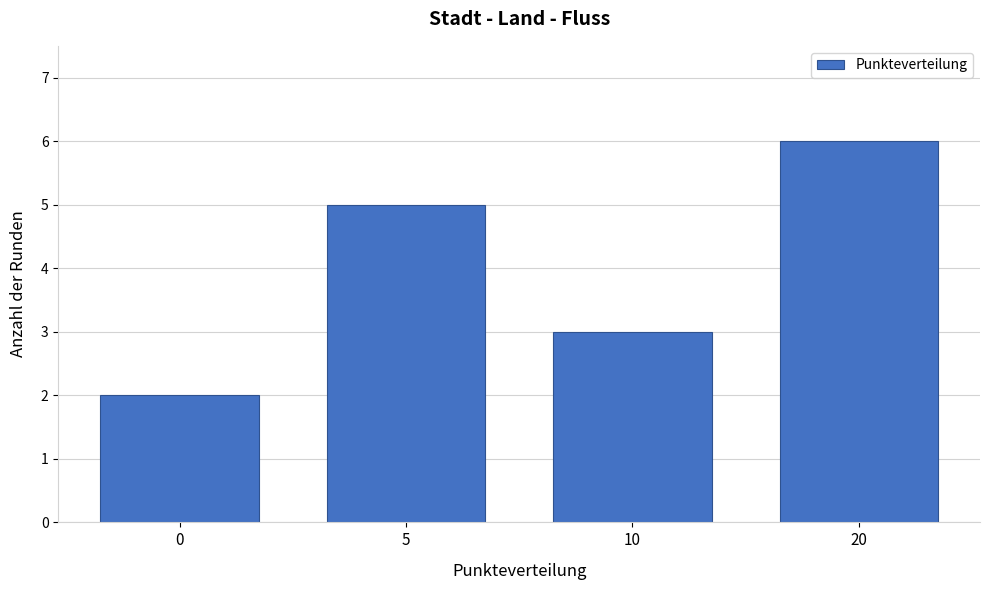

Reading left to right, list all the values displayed in this chart.

0=2	5=5	10=3	20=6